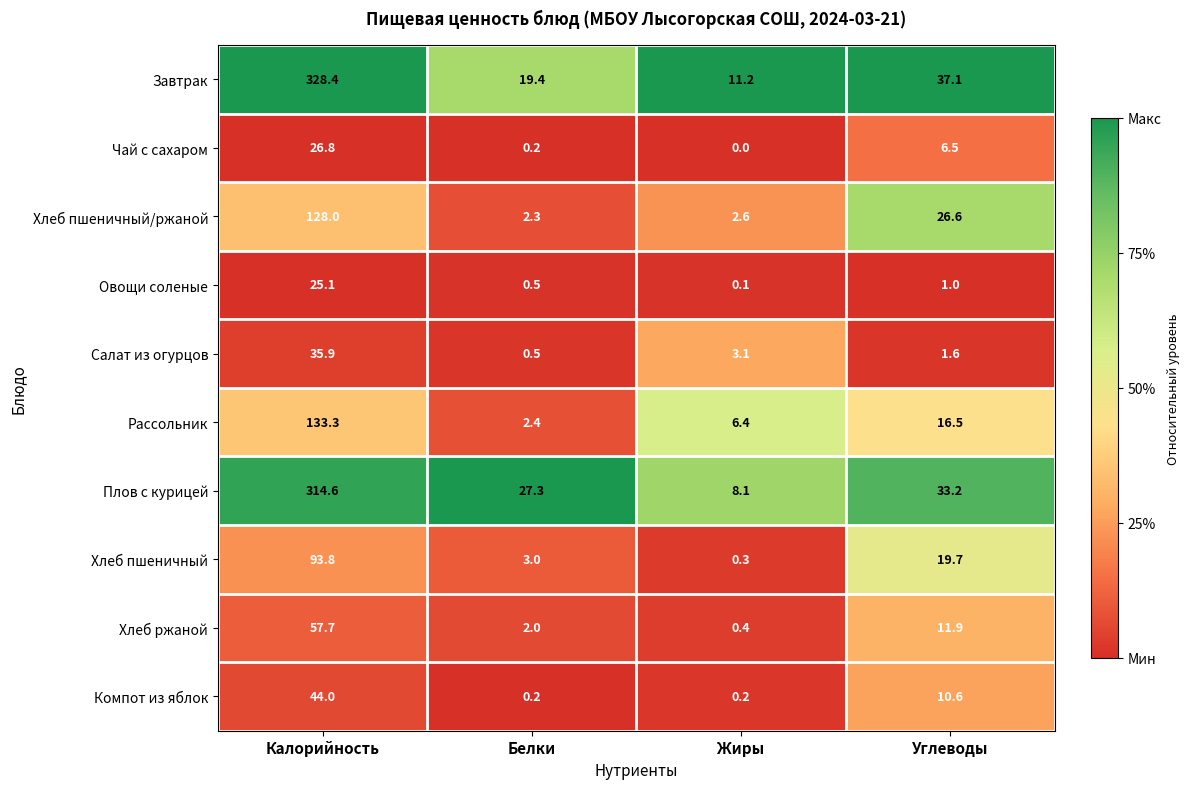

Which label corresponds to the smallest value in the chart?

Жиры